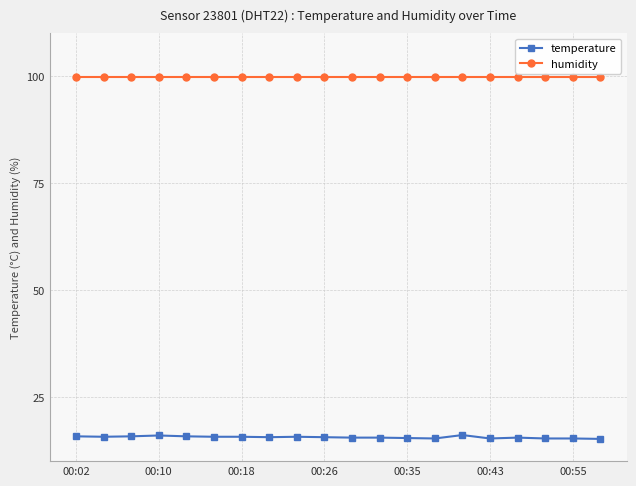

Which series has the largest total across all categories?

humidity